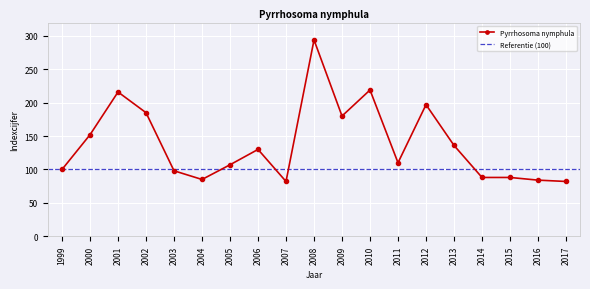

What is the value of the 3rd point from the left?

216